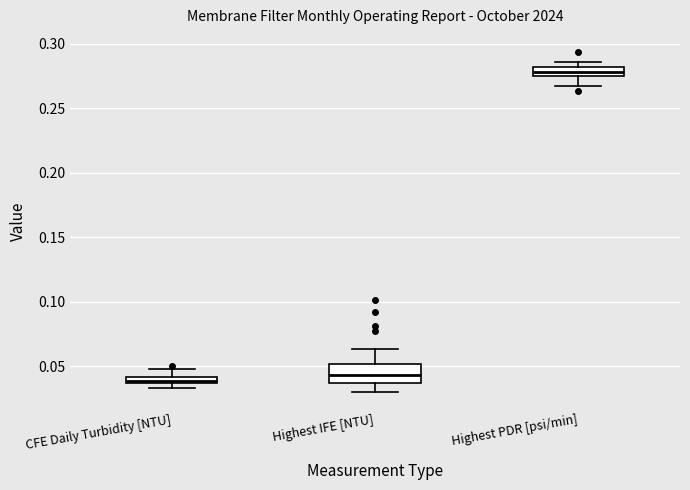

Where is the upper edge of the box for CFE Daily Turbidity [NTU] on the y-axis? The values are not printed on the chart, so give them approximately, as read against the axis.

0.040